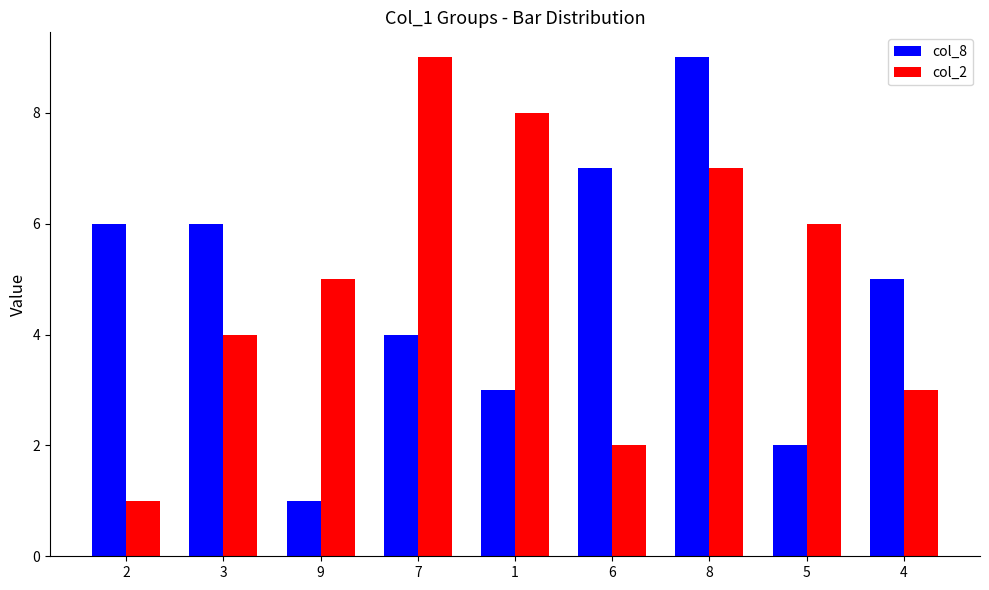

The value of col_8 at 3 is 6. True or false?

True